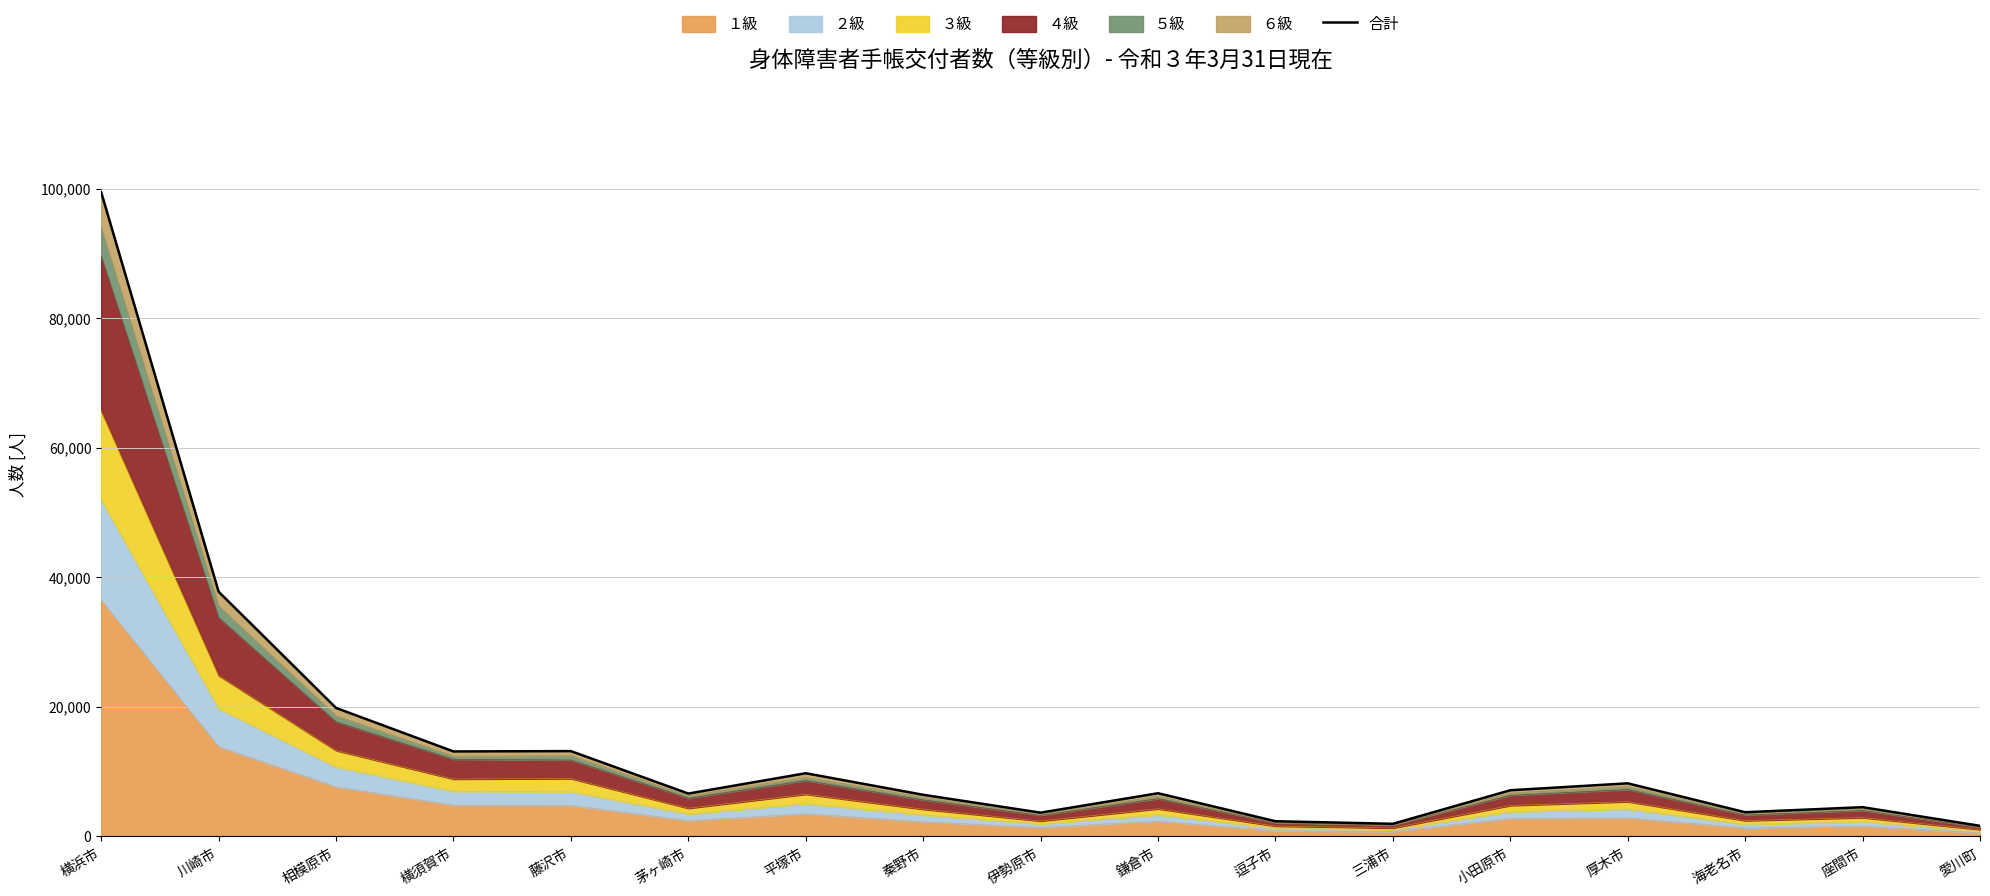

Which label corresponds to the smallest value in the chart?

愛川町